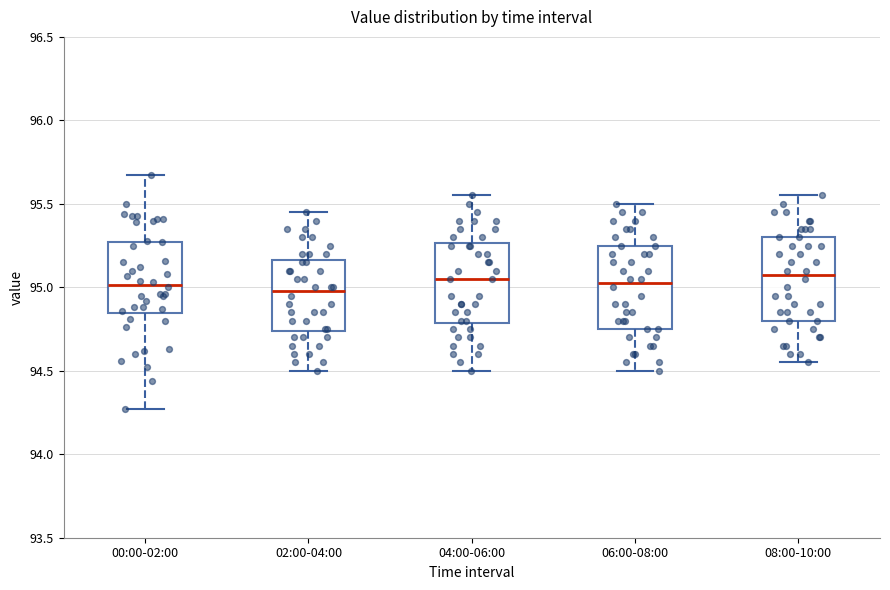

Reading left to right, read every box against the y-axis: the position of its median line, the range the box covers, and the ends of its whiskers. The values are not printed on the chart, so give them approximately, as read against the axis.

00:00-02:00: median 95.00, box 94.85 to 95.25, whiskers 94.25 to 95.65
02:00-04:00: median 95.00, box 94.75 to 95.15, whiskers 94.50 to 95.45
04:00-06:00: median 95.05, box 94.80 to 95.25, whiskers 94.50 to 95.55
06:00-08:00: median 95.05, box 94.75 to 95.25, whiskers 94.50 to 95.50
08:00-10:00: median 95.10, box 94.80 to 95.30, whiskers 94.55 to 95.55